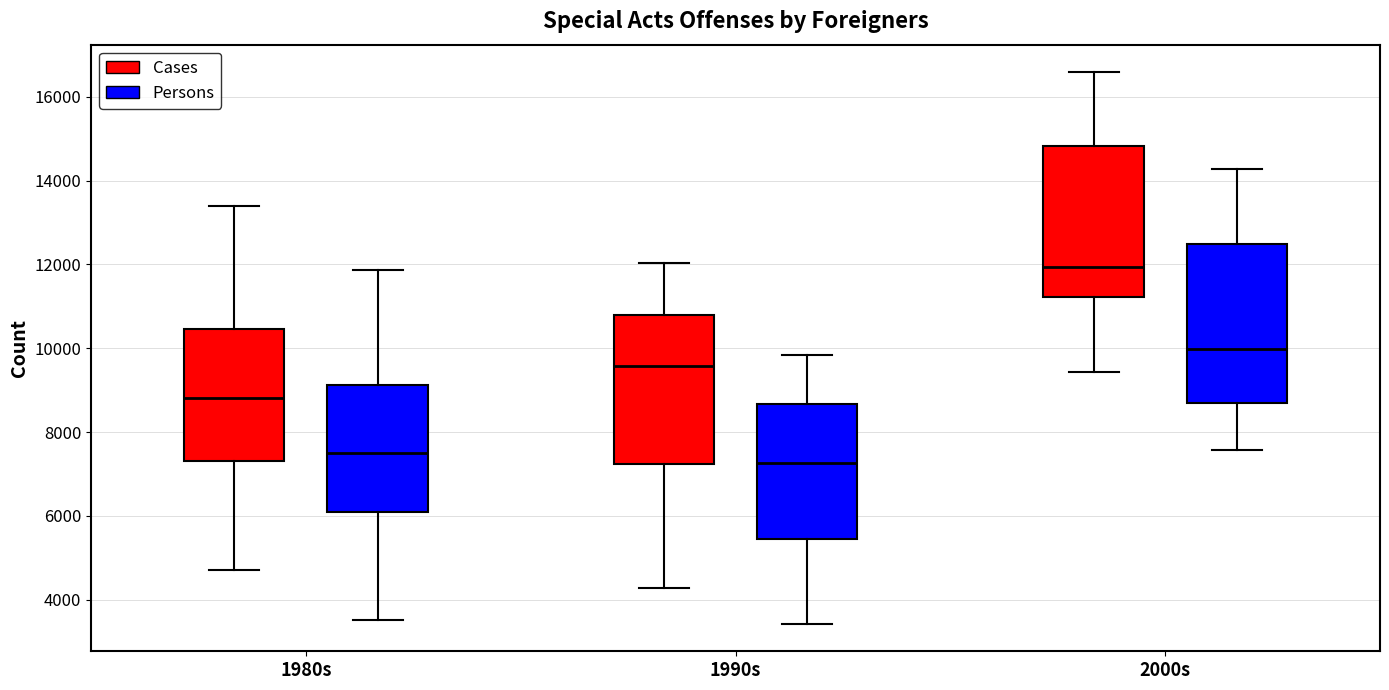

Reading left to right, transcribe this box plot: for each box, give where its median line is, the range the box spans, and where its two whiskers end, as read against the y-axis. The values are not printed on the chart, so give them approximately, as read against the axis.

1980s (Cases): median 8800, box 7400 to 10400, whiskers 4800 to 13400
1980s (Persons): median 7600, box 6000 to 9200, whiskers 3600 to 11800
1990s (Cases): median 9600, box 7200 to 10800, whiskers 4200 to 12000
1990s (Persons): median 7200, box 5400 to 8600, whiskers 3400 to 9800
2000s (Cases): median 12000, box 11200 to 14800, whiskers 9400 to 16600
2000s (Persons): median 10000, box 8800 to 12400, whiskers 7600 to 14200